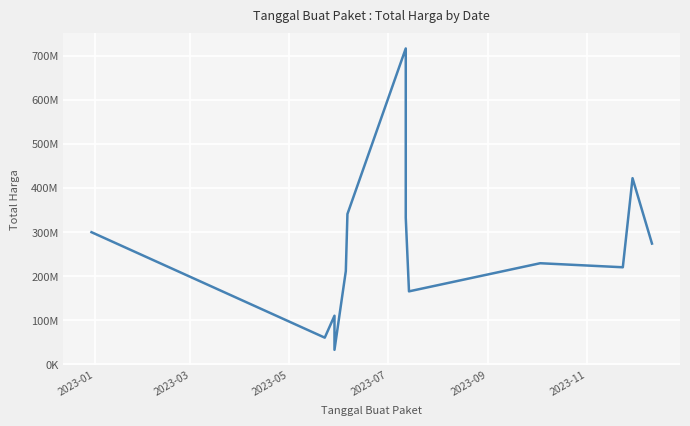

Where does the data first go above 229246100?

2023-01